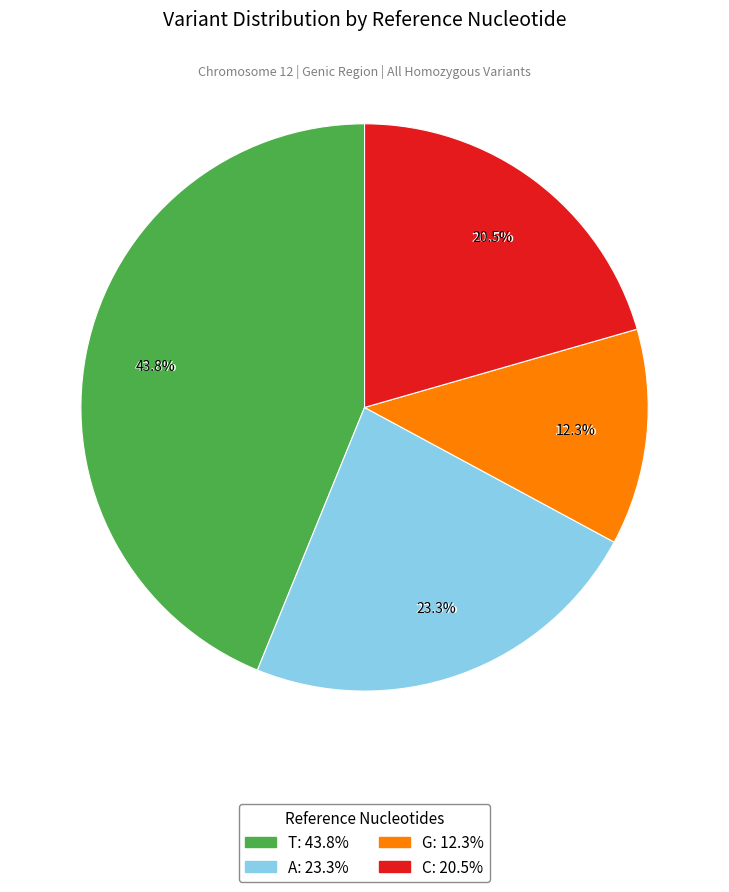

True or false: T accounts for 44% of the total.

True